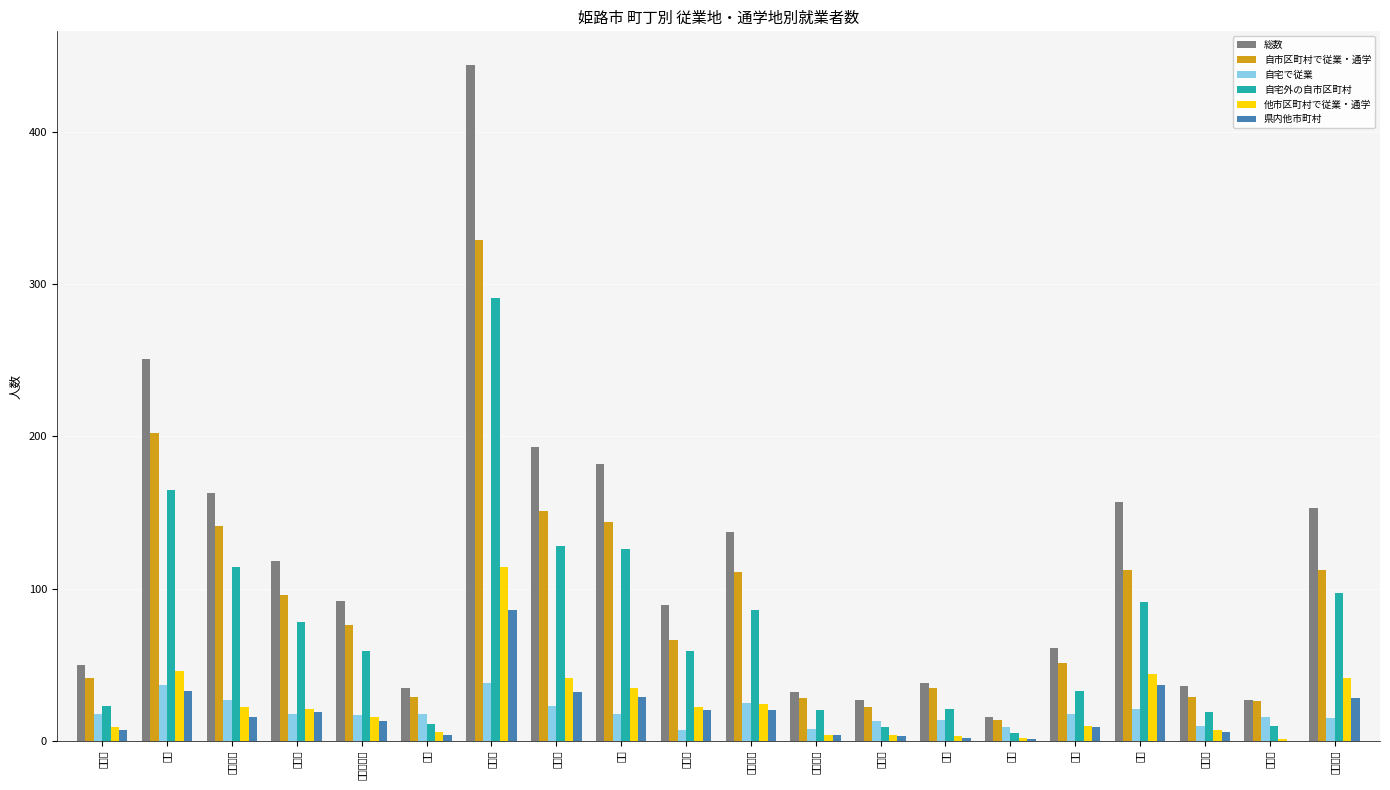

Reading left to right, extract all data points from this chart.

総数: 坂元町=50	本町=251	西二階町=163	福中町=118	十二所前町=92	南町=35	南畝町=444	久保町=193	忍町=182	高尾町=89	総社本町=137	西駅前町=32	白銀町=27	立町=38	魚町=16	塩町=61	綿町=157	亀井町=36	駅前町=27	古二階町=153
自市区町村で従業・通学: 坂元町=41	本町=202	西二階町=141	福中町=96	十二所前町=76	南町=29	南畝町=329	久保町=151	忍町=144	高尾町=66	総社本町=111	西駅前町=28	白銀町=22	立町=35	魚町=14	塩町=51	綿町=112	亀井町=29	駅前町=26	古二階町=112
自宅で従業: 坂元町=18	本町=37	西二階町=27	福中町=18	十二所前町=17	南町=18	南畝町=38	久保町=23	忍町=18	高尾町=7	総社本町=25	西駅前町=8	白銀町=13	立町=14	魚町=9	塩町=18	綿町=21	亀井町=10	駅前町=16	古二階町=15
自宅外の自市区町村: 坂元町=23	本町=165	西二階町=114	福中町=78	十二所前町=59	南町=11	南畝町=291	久保町=128	忍町=126	高尾町=59	総社本町=86	西駅前町=20	白銀町=9	立町=21	魚町=5	塩町=33	綿町=91	亀井町=19	駅前町=10	古二階町=97
他市区町村で従業・通学: 坂元町=9	本町=46	西二階町=22	福中町=21	十二所前町=16	南町=6	南畝町=114	久保町=41	忍町=35	高尾町=22	総社本町=24	西駅前町=4	白銀町=4	立町=3	魚町=2	塩町=10	綿町=44	亀井町=7	駅前町=1	古二階町=41
県内他市町村: 坂元町=7	本町=33	西二階町=16	福中町=19	十二所前町=13	南町=4	南畝町=86	久保町=32	忍町=29	高尾町=20	総社本町=20	西駅前町=4	白銀町=3	立町=2	魚町=1	塩町=9	綿町=37	亀井町=6	駅前町=0	古二階町=28